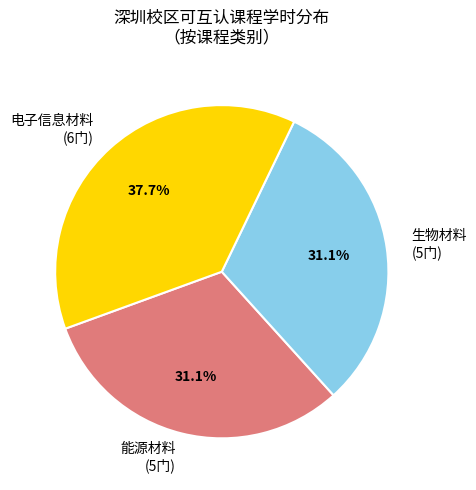

Is there a majority slice in this chart?

No